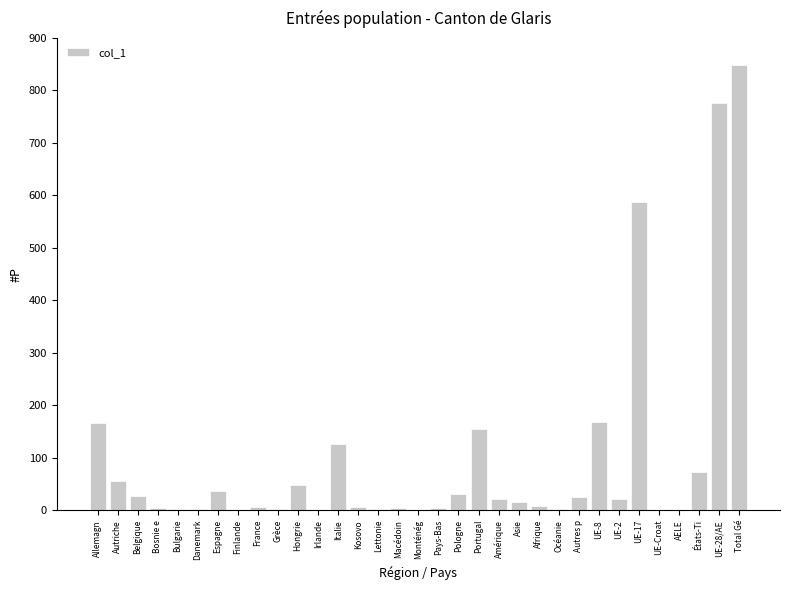

True or false: the data shows 242 at Portugal.

False